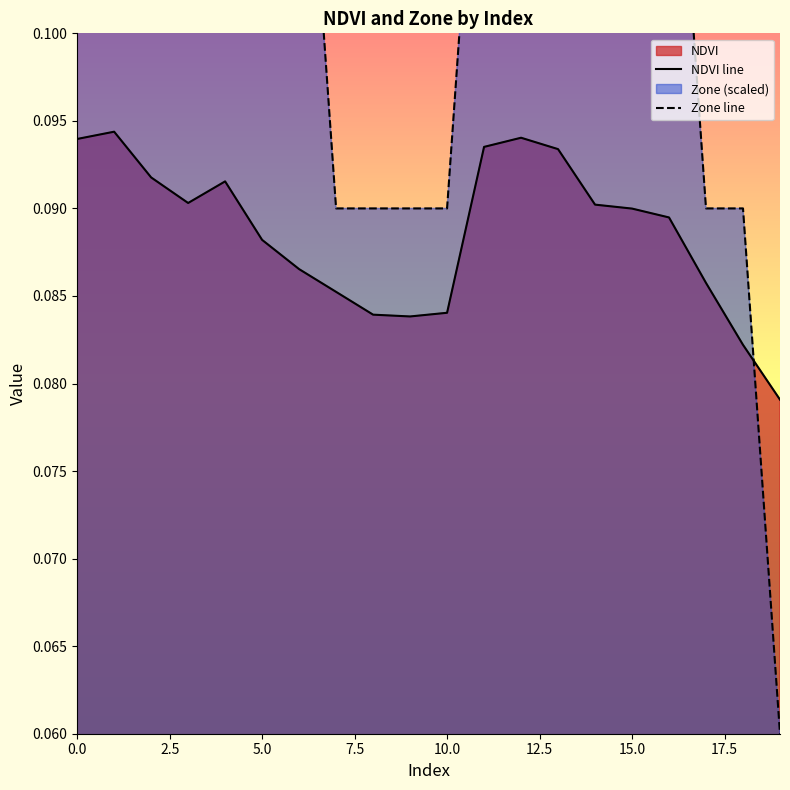

What is the minimum value for NDVI?

0.1